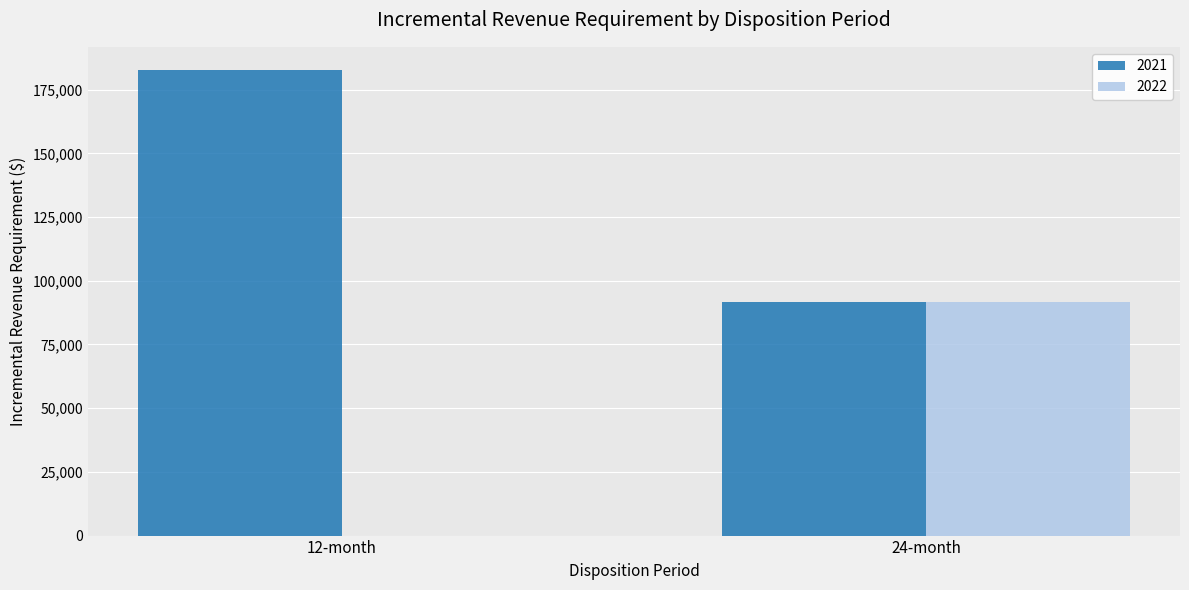

How many data points does each series have?

2